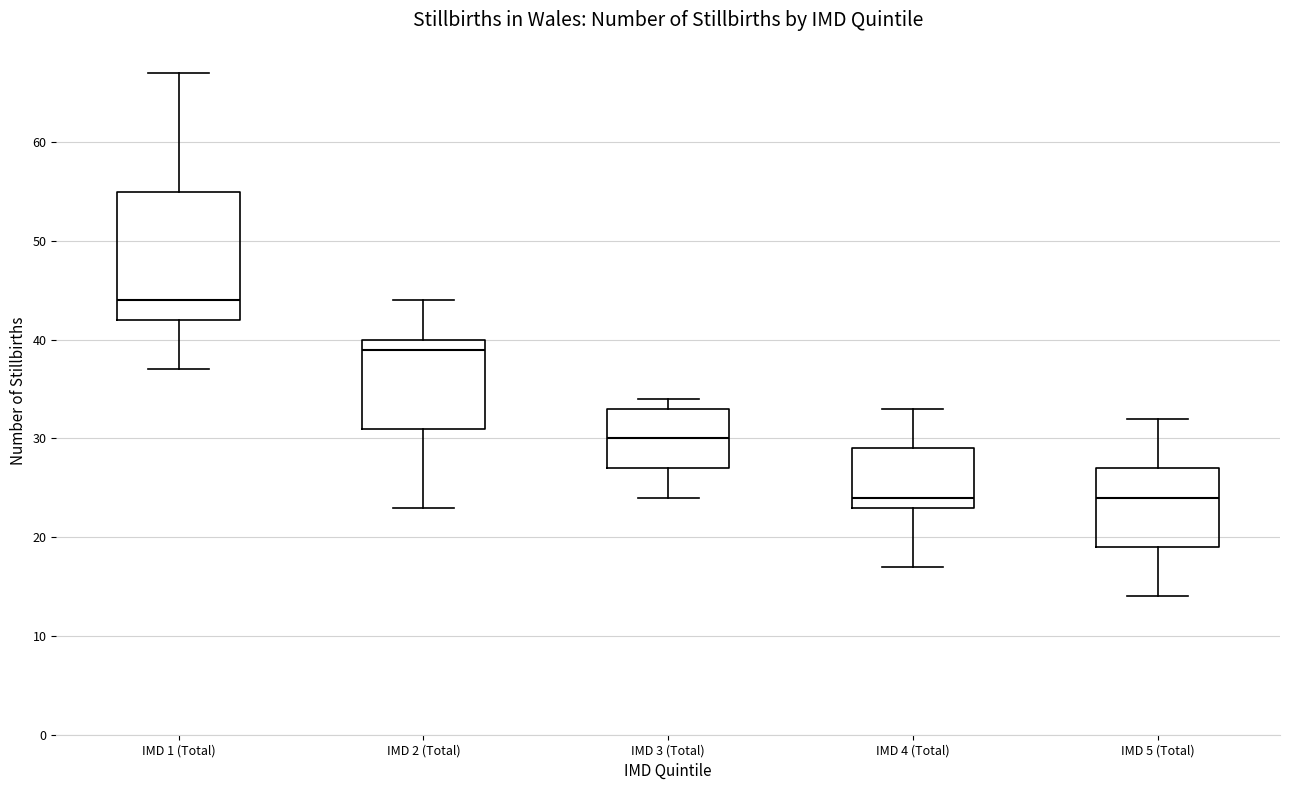

Reading left to right, transcribe this box plot: for each box, give where its median line is, the range the box spans, and where its two whiskers end, as read against the y-axis. The values are not printed on the chart, so give them approximately, as read against the axis.

IMD 1 (Total): median 44, box 42 to 55, whiskers 37 to 67
IMD 2 (Total): median 39, box 31 to 40, whiskers 23 to 44
IMD 3 (Total): median 30, box 27 to 33, whiskers 24 to 34
IMD 4 (Total): median 24, box 23 to 29, whiskers 17 to 33
IMD 5 (Total): median 24, box 19 to 27, whiskers 14 to 32